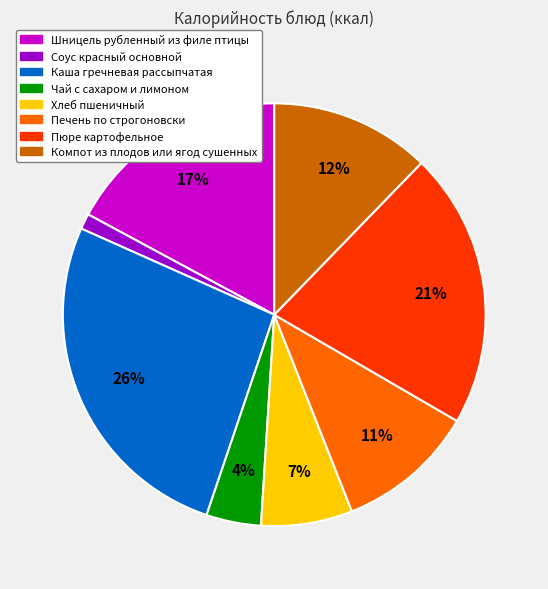

The Компот из плодов или ягод сушенных slice represents 20% of the pie. True or false?

False